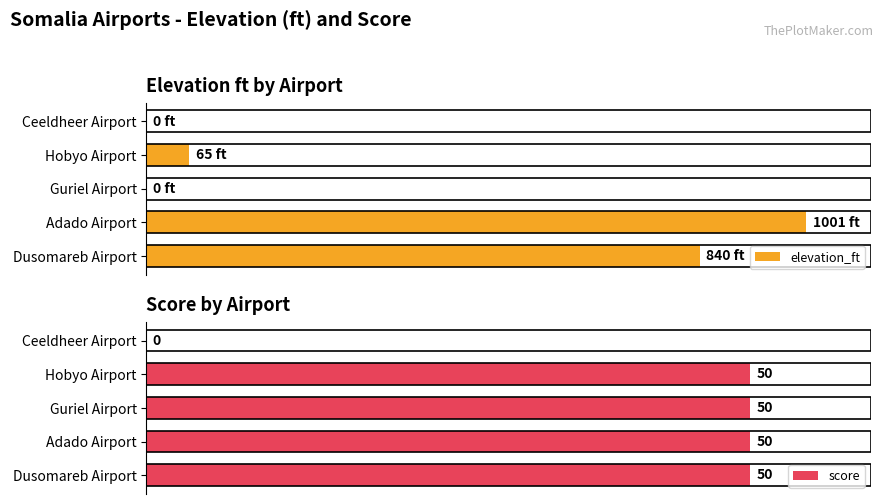

At which label does elevation_ft reach its peak?

Adado Airport